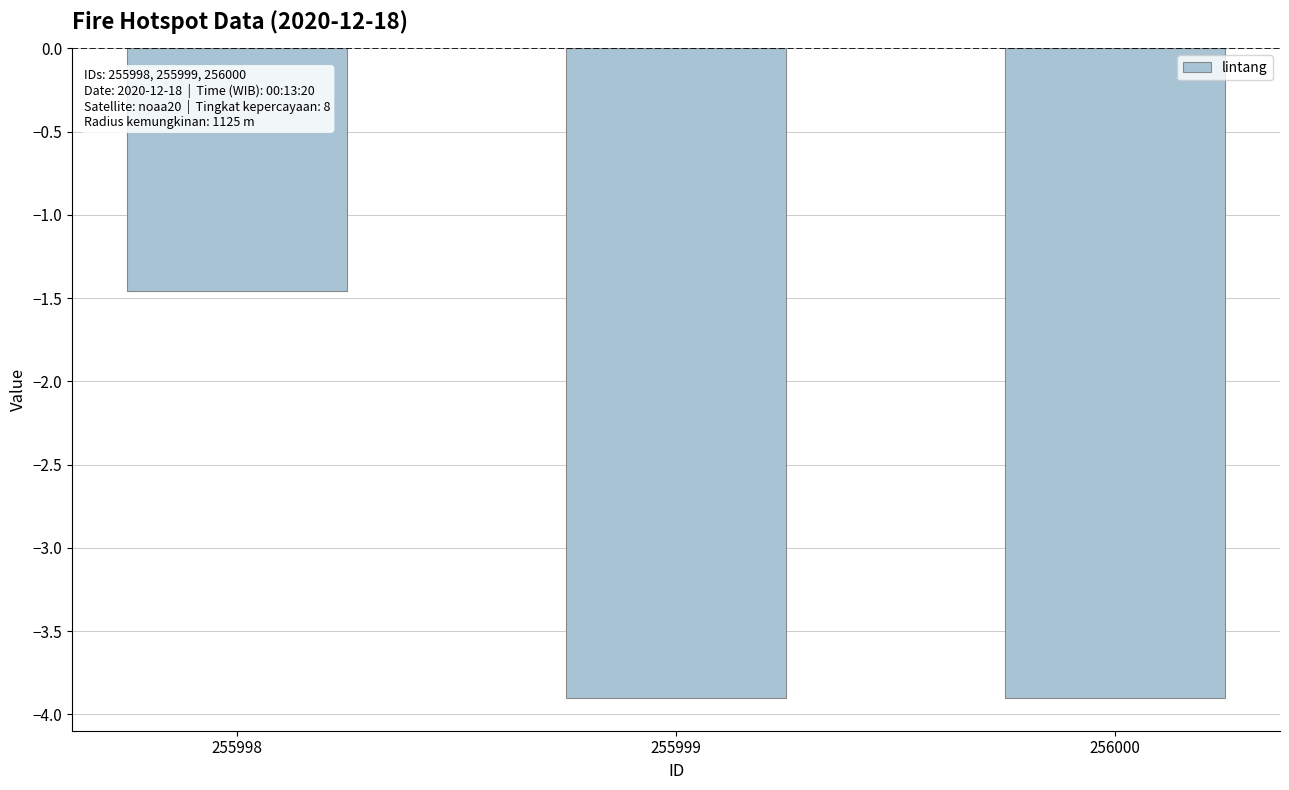

Which category has the highest value across all series?

255998